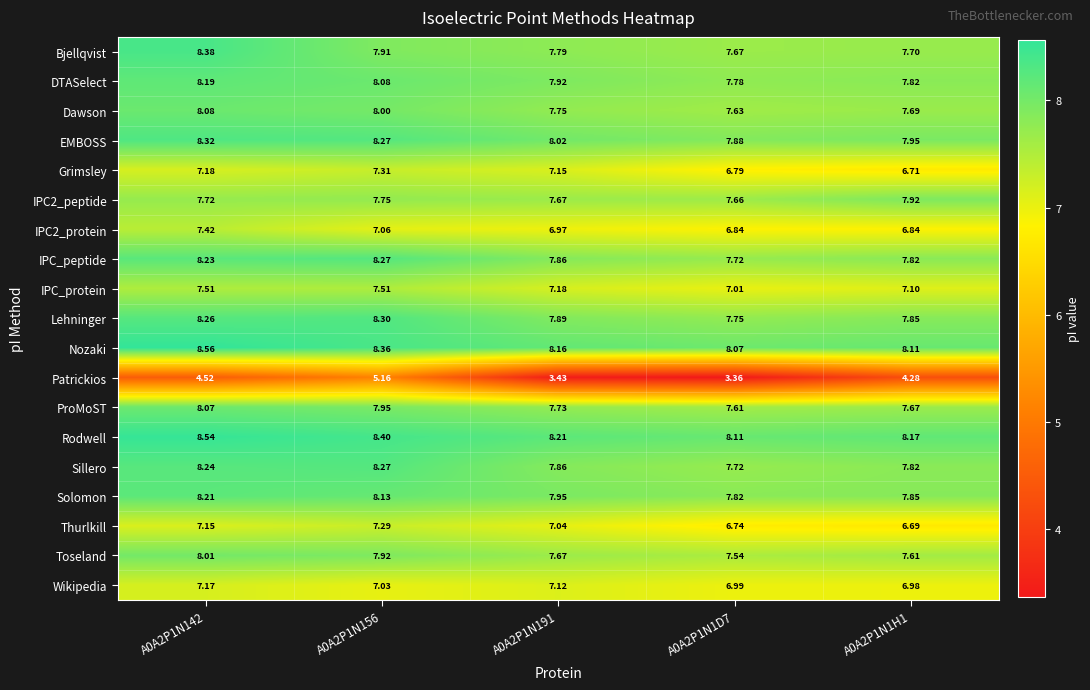

Which series has the largest range (max minus min)?

Patrickios